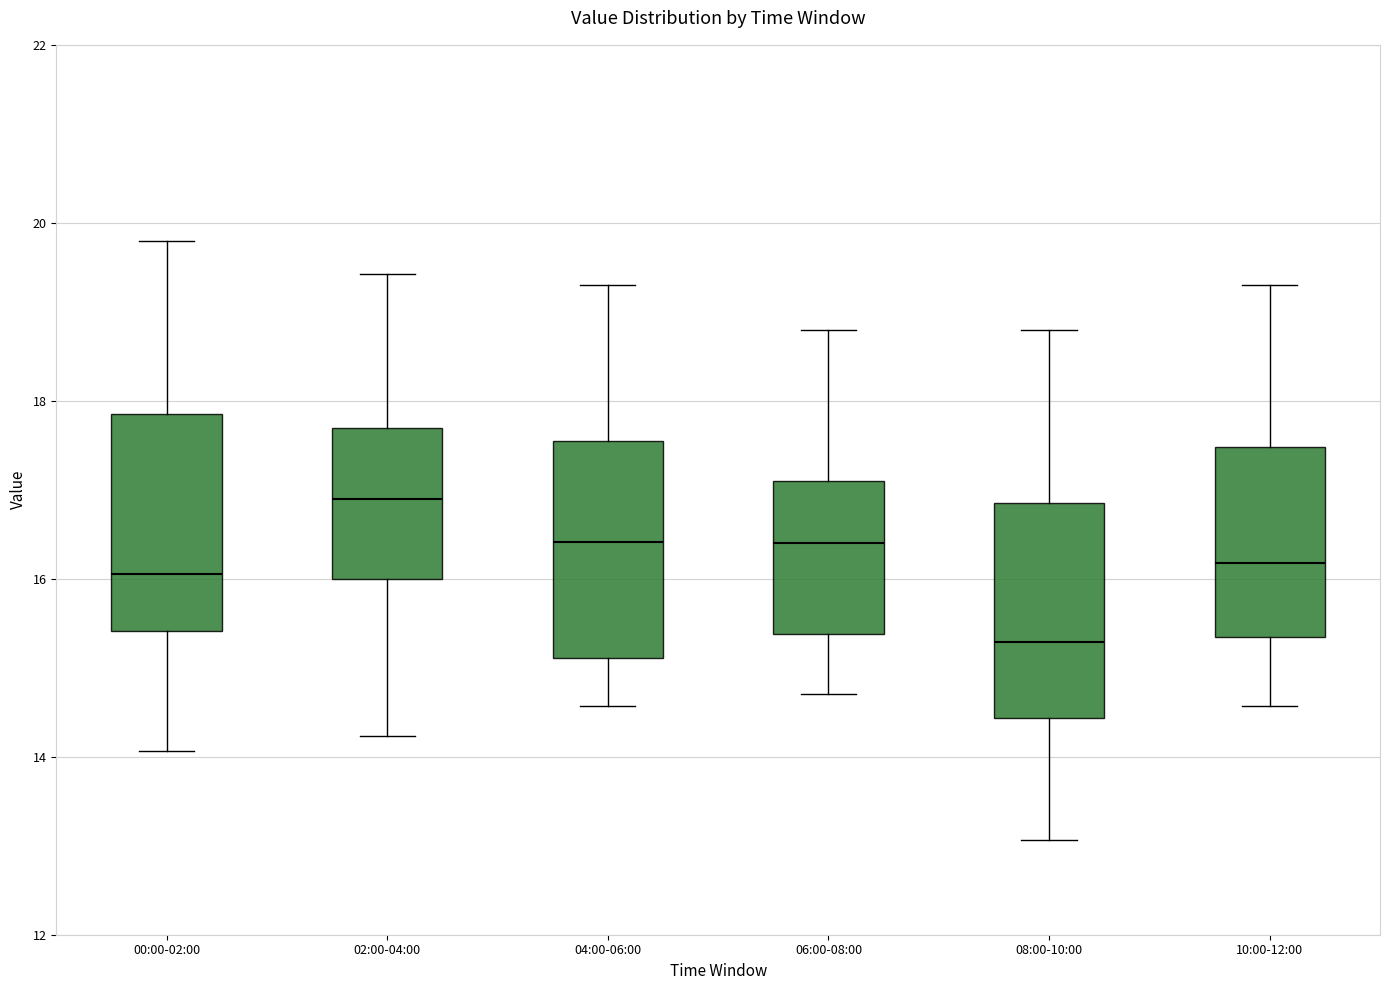

Where does the median line of the box for 10:00-12:00 sit on the y-axis? The values are not printed on the chart, so give them approximately, as read against the axis.

16.2